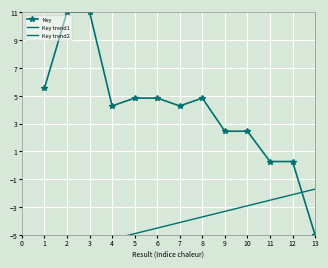

The value of Key at 10 is 2.5. True or false?

True